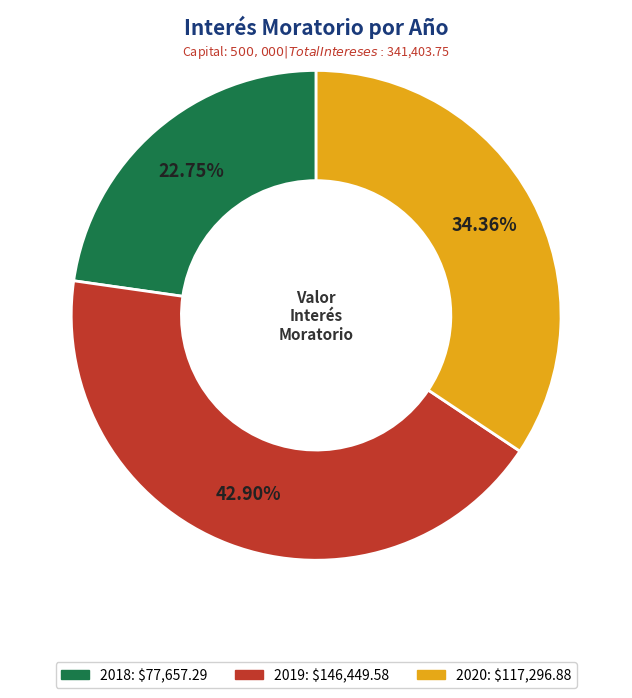

Is there any slice that represents more than half of the pie?

No